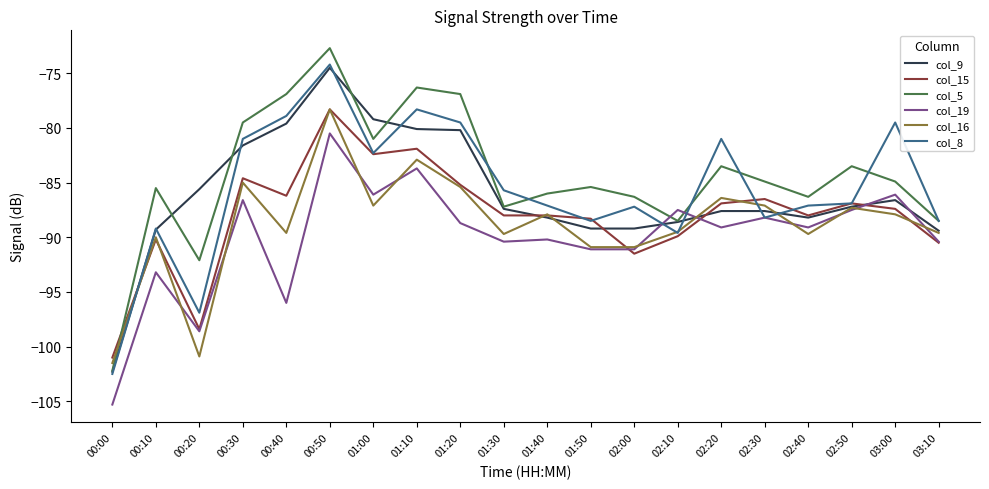

Is the value of col_19 at 02:00 greater than the value of col_5 at 02:10?

No